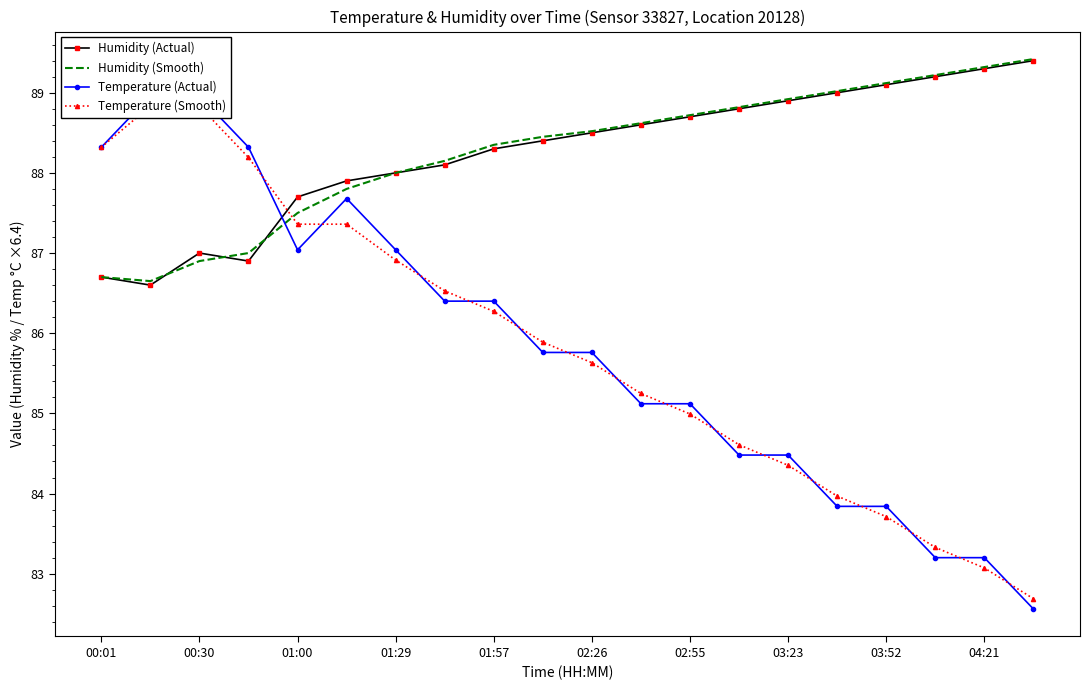

What is the maximum value for Temperature (Smooth)?

88.8